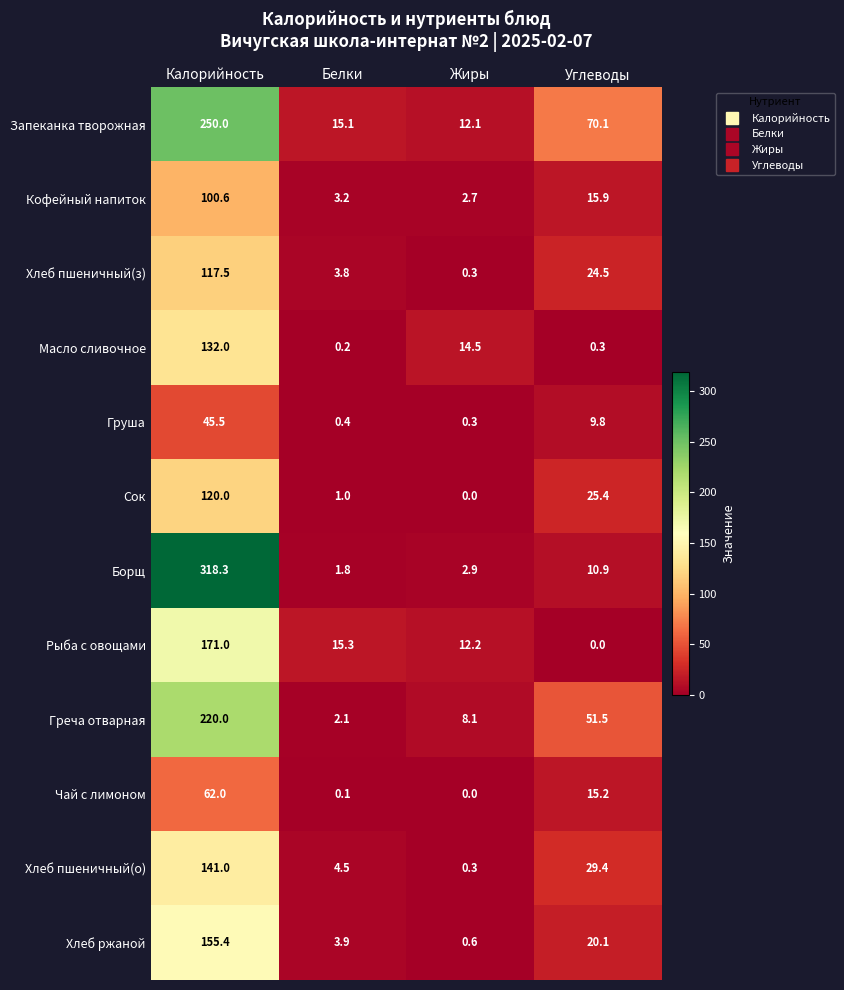

What is the spread (max minus min) of values at Жиры?

14.5